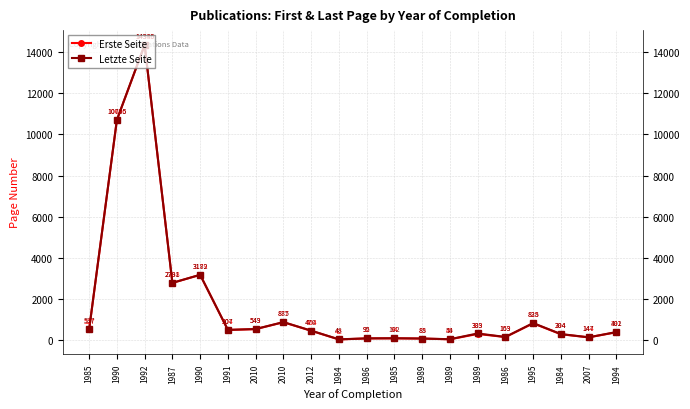

How many lines are shown in the chart?

2